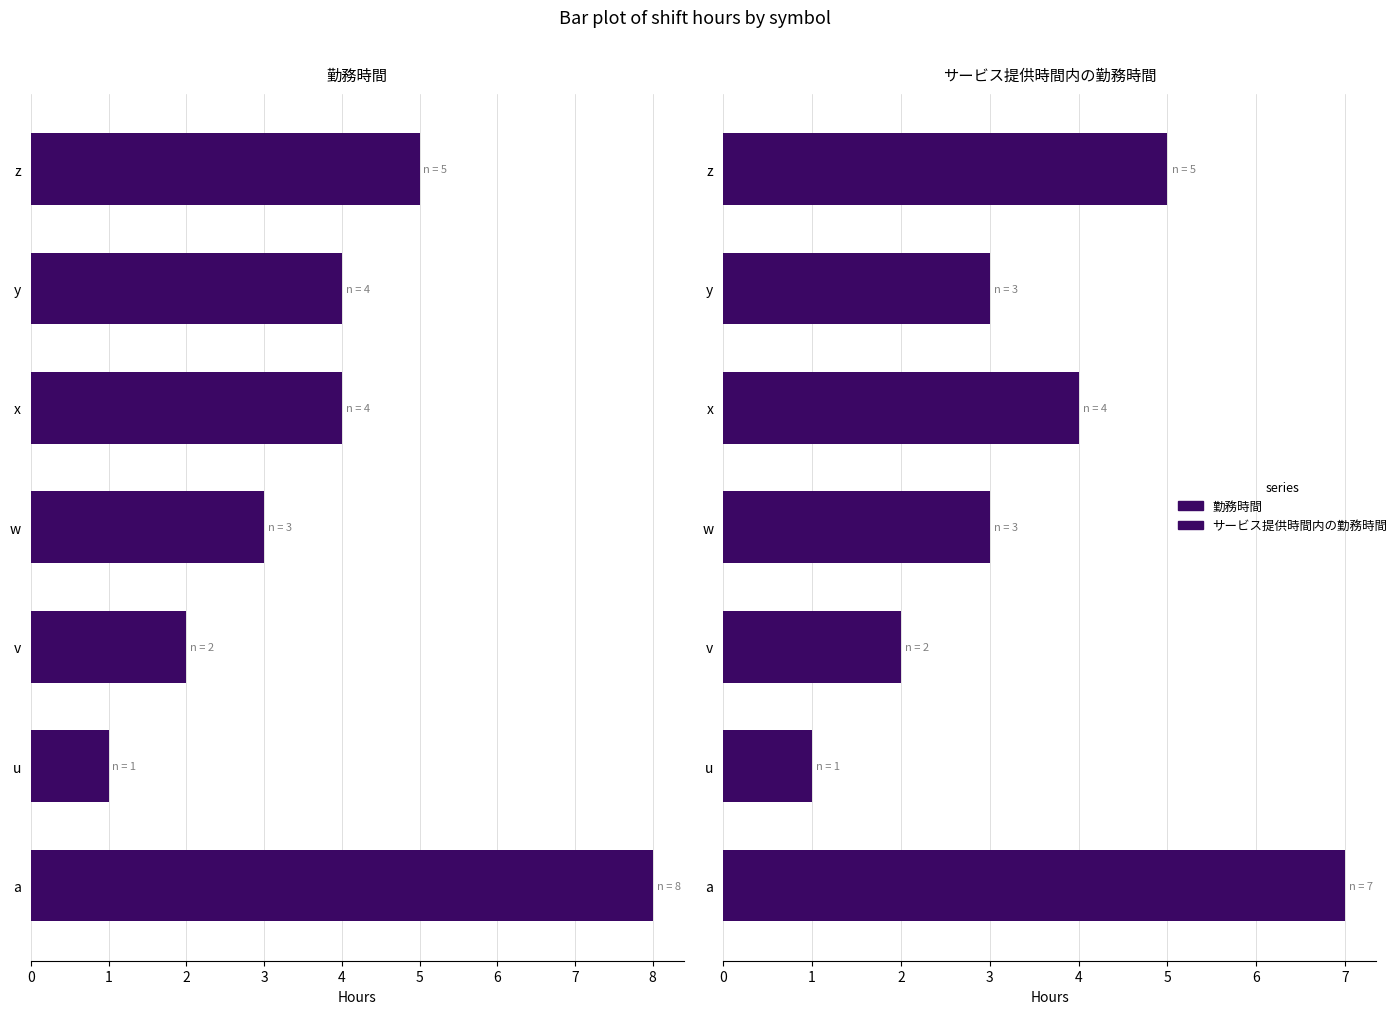

Reading left to right, transcribe all the data shown in this chart.

勤務時間: 8	1	2	3	4	4	5
サービス提供時間内の勤務時間: 7	1	2	3	4	3	5